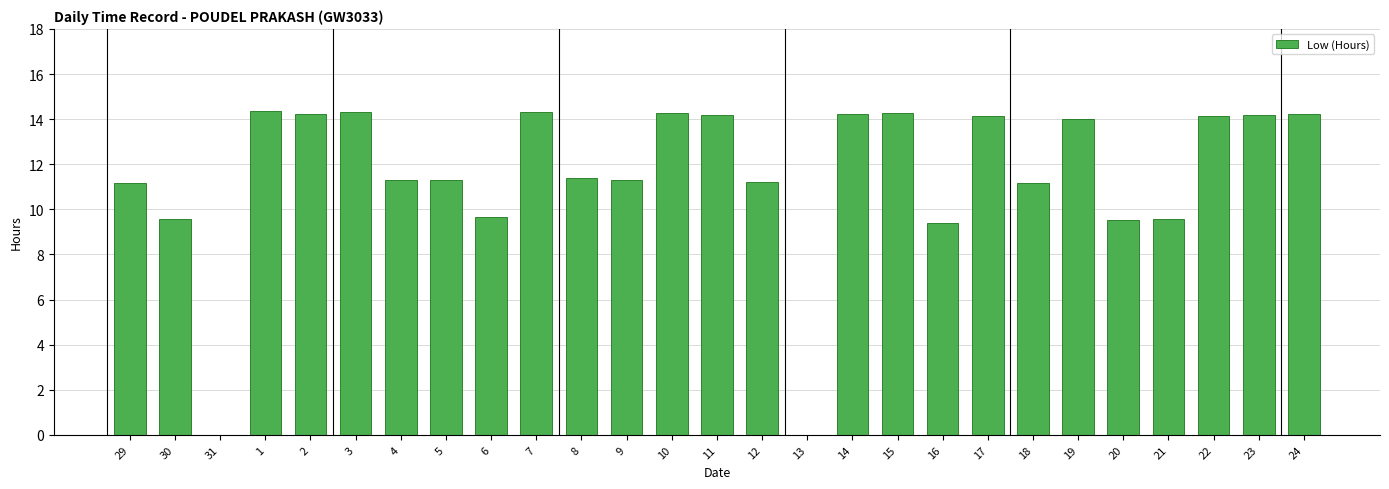

What is the change in value from 9 to 23?

+2.9